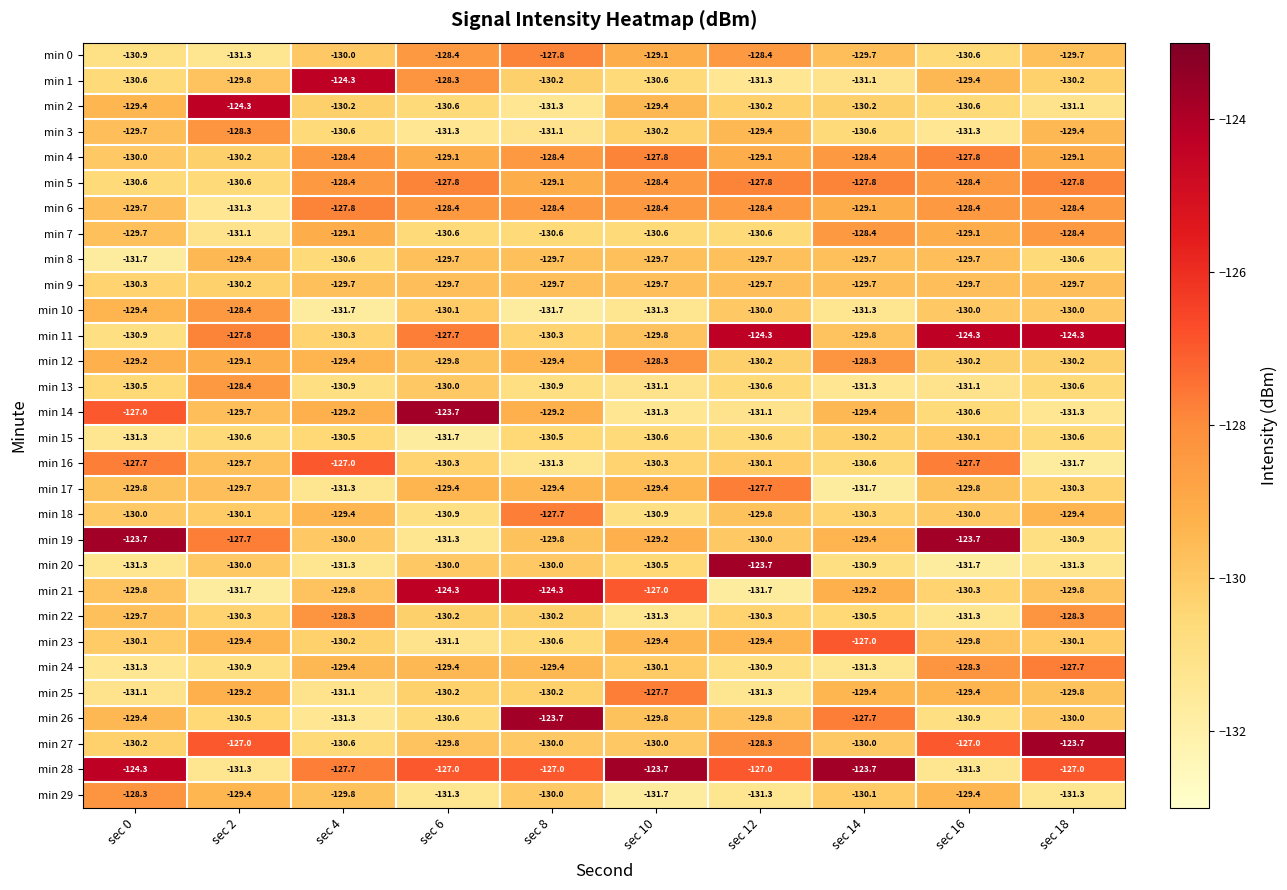

At which label does min 1 reach its peak?

sec 4